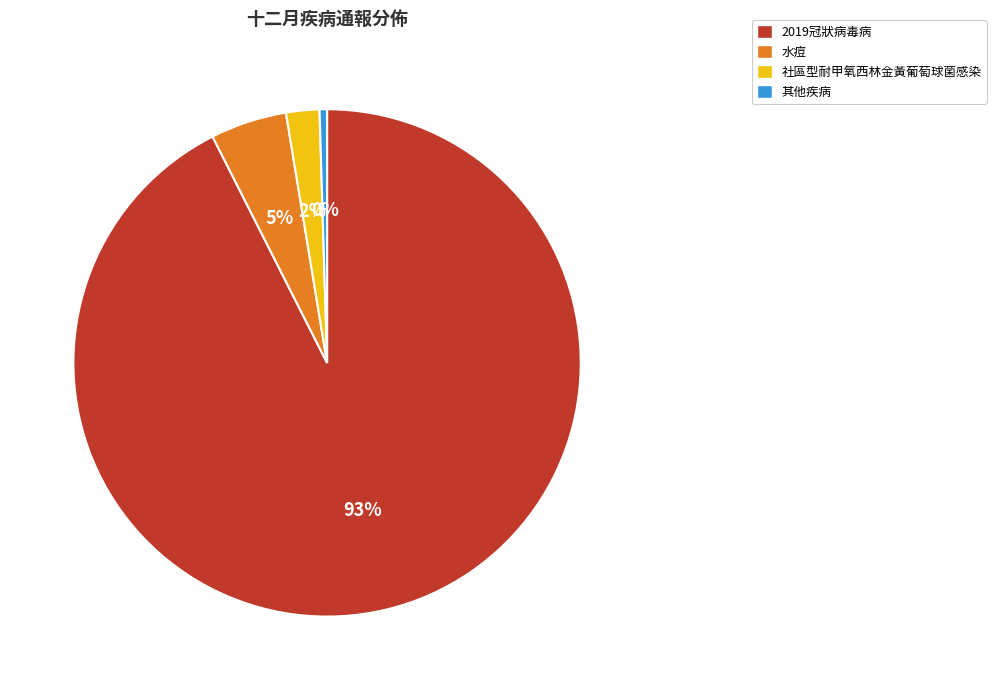

To the nearest percent, what percentage of the pie is 社區型耐甲氧西林金黃葡萄球菌感染?

2%